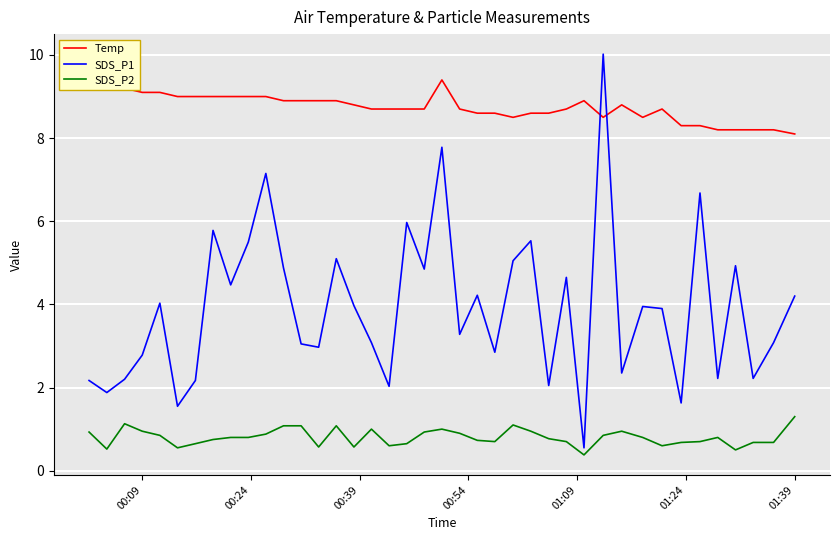

Is this an area chart (filled region under the line)?

No